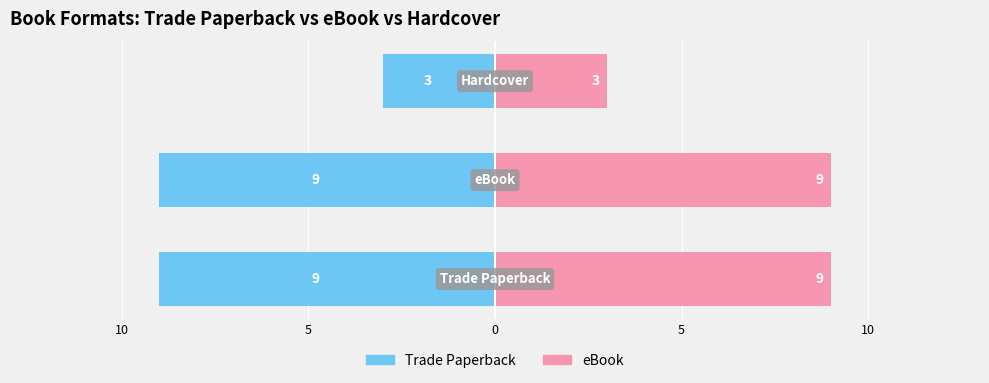

Reading left to right, what are all the values shown in this chart?

Trade Paperback: -9	-9	-3
eBook: 9	9	3